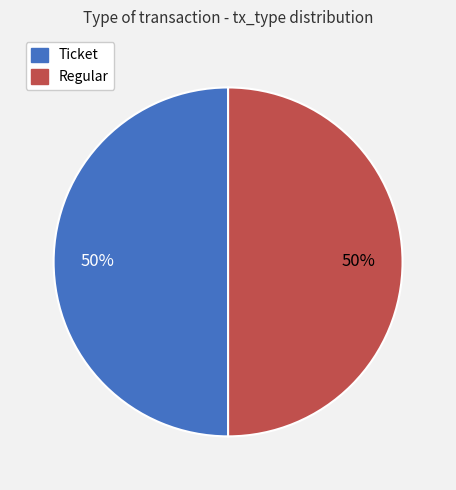

Approximately how many times larger is the value at Regular compared to Ticket?

1.0